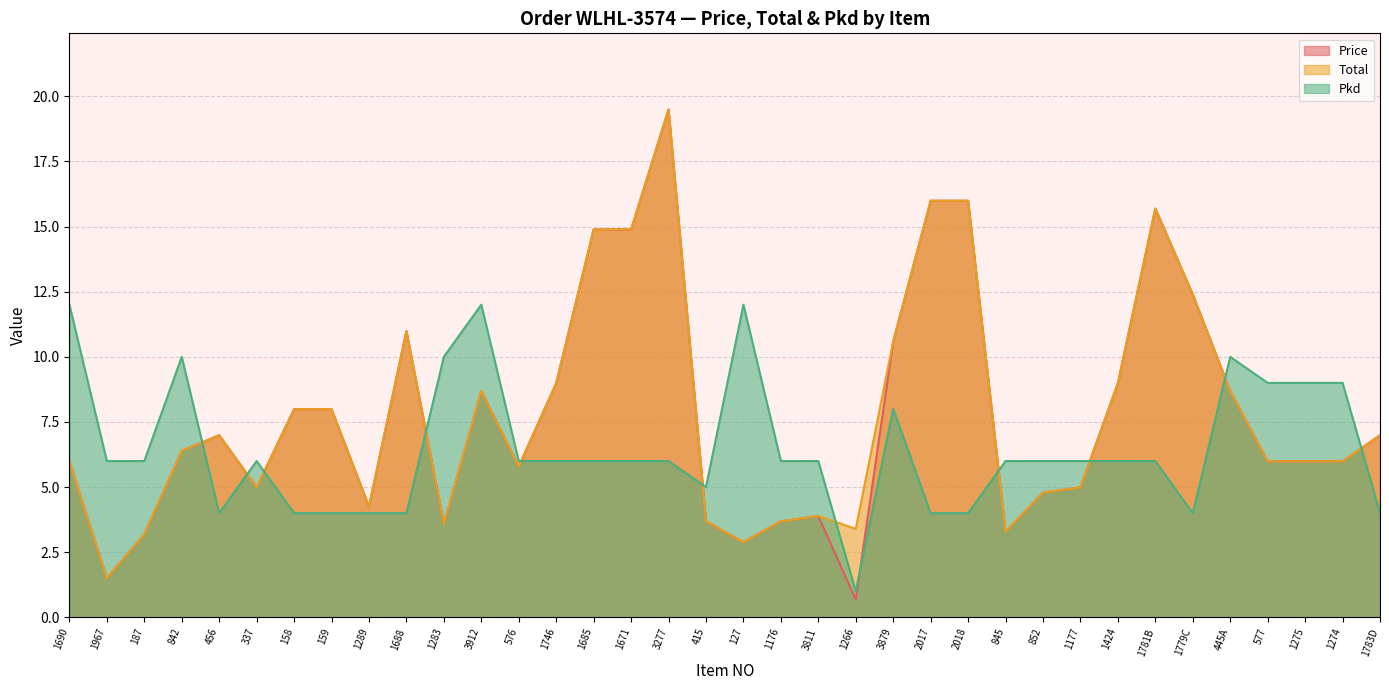

What are all the series names shown in the legend?

Price, Total, Pkd